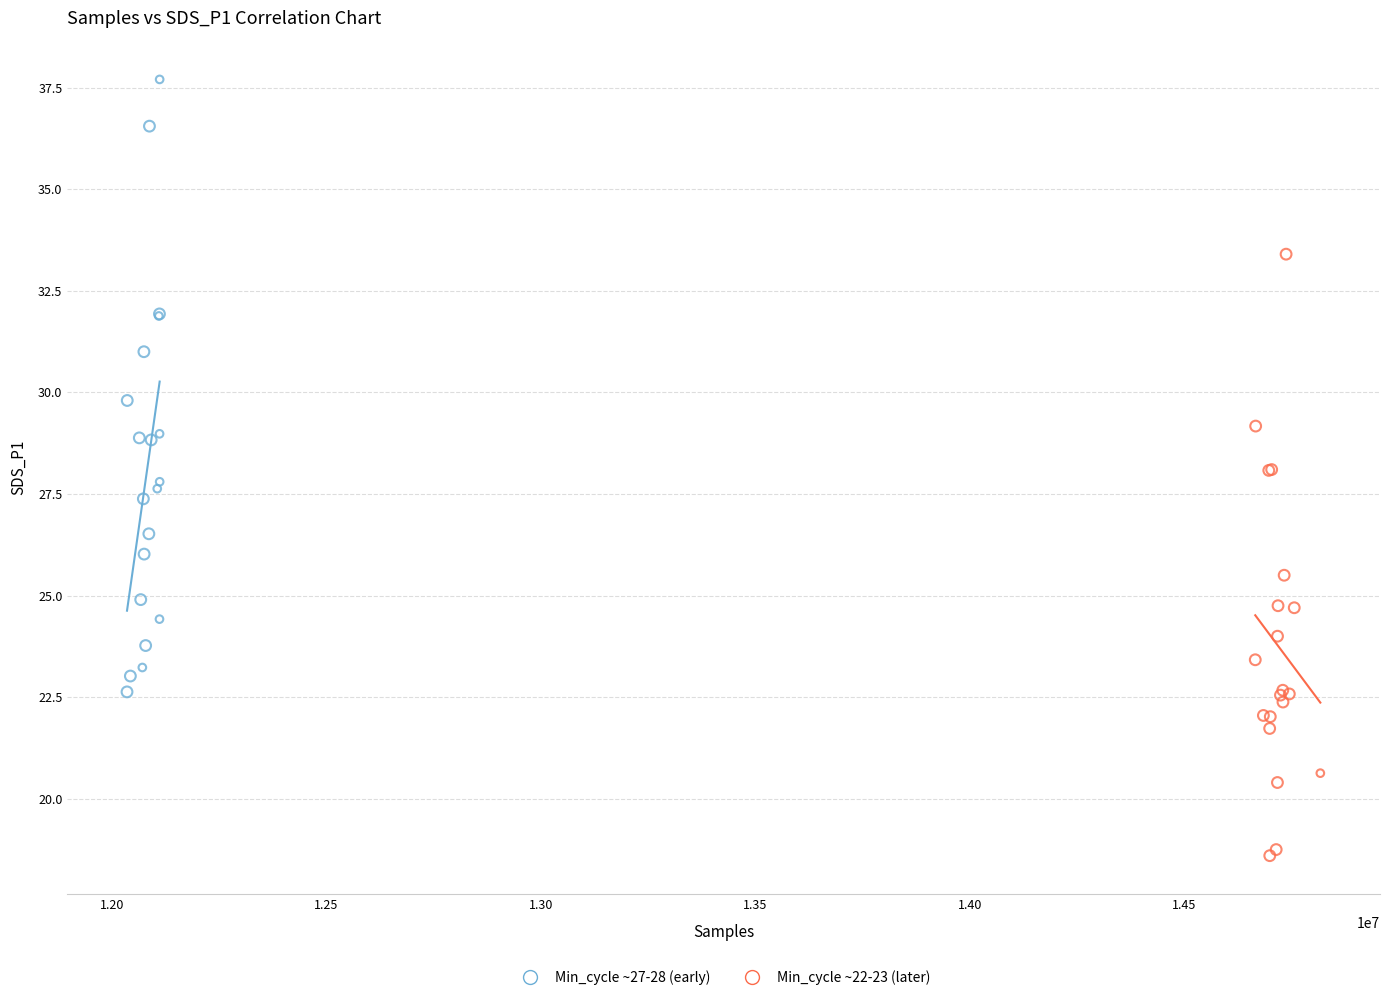

What are all the series names shown in the legend?

Min_cycle ~27-28 (early), Min_cycle ~22-23 (later)